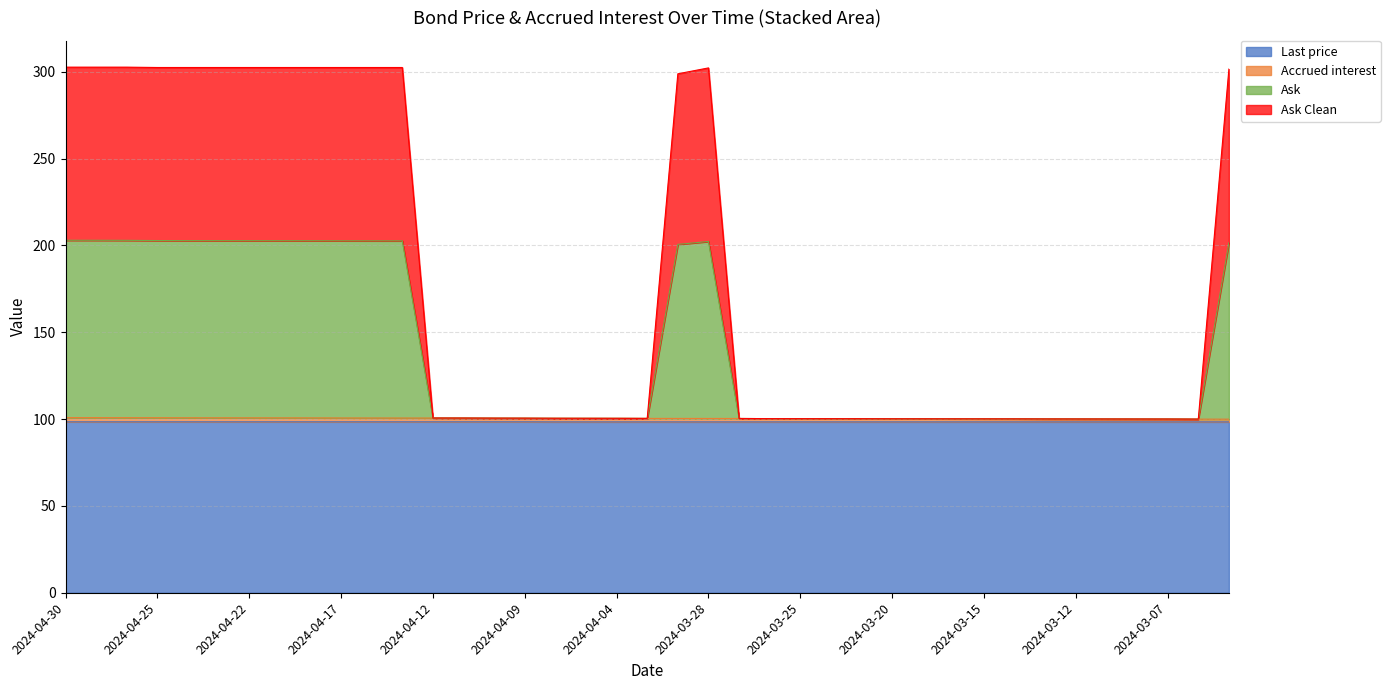

Rank the categories by Ask Clean value from highest to lowest.

2024-04-30, 2024-04-29, 2024-04-26, 2024-04-25, 2024-04-24, 2024-04-23, 2024-04-22, 2024-04-19, 2024-04-18, 2024-04-17, 2024-04-16, 2024-04-15, 2024-03-28, 2024-03-05, 2024-04-02, 2024-04-12, 2024-04-11, 2024-04-10, 2024-04-09, 2024-04-08, 2024-04-05, 2024-04-04, 2024-04-03, 2024-03-27, 2024-03-26, 2024-03-25, 2024-03-22, 2024-03-21, 2024-03-20, 2024-03-19, 2024-03-18, 2024-03-15, 2024-03-14, 2024-03-13, 2024-03-12, 2024-03-11, 2024-03-08, 2024-03-07, 2024-03-06